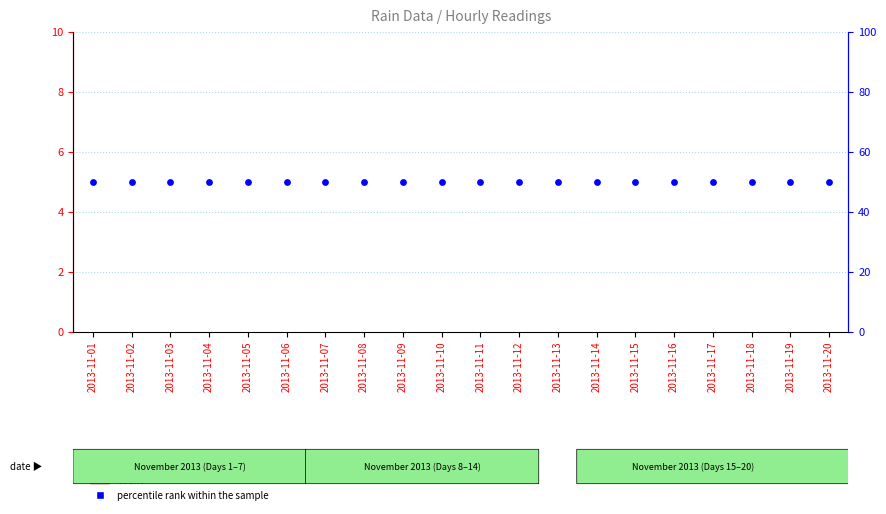

Which series has the widest spread of Y values?

count